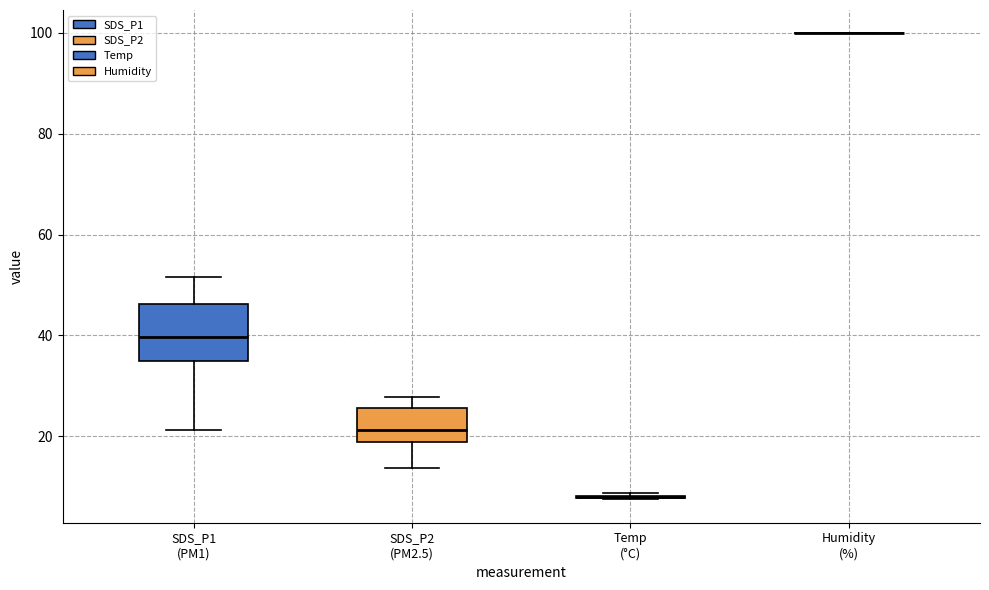

Reading left to right, transcribe this box plot: for each box, give where its median line is, the range the box spans, and where its two whiskers end, as read against the y-axis. The values are not printed on the chart, so give them approximately, as read against the axis.

SDS_P1 (PM1): median 40, box 36 to 46, whiskers 22 to 52
SDS_P2 (PM2.5): median 22, box 18 to 26, whiskers 14 to 28
Temp (°C): box collapsed to a line at 8, whiskers 8 to 8
Humidity (%): box collapsed to a line at 100, whiskers 100 to 100